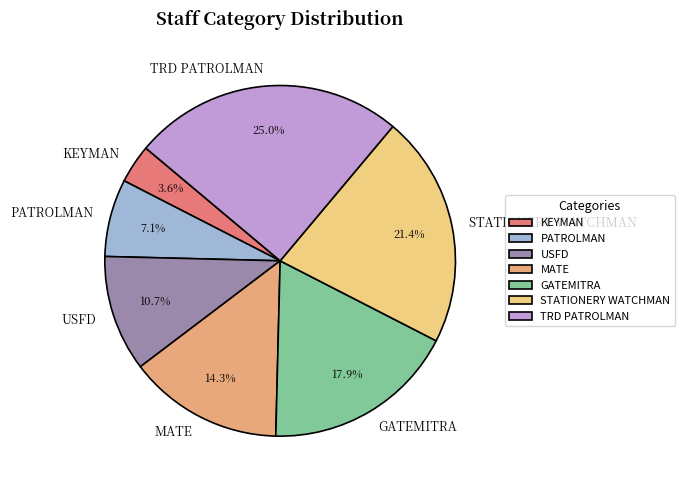

Which slice is the smallest?

KEYMAN